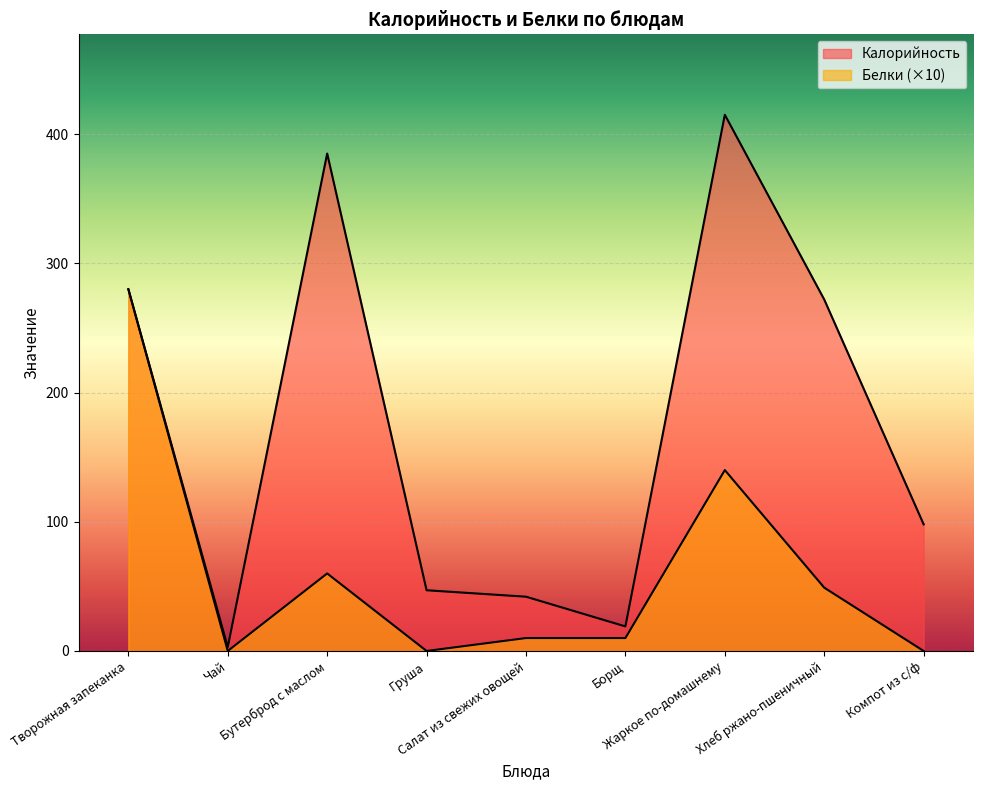

True or false: Белки and Калорийность intersect in this chart.

False